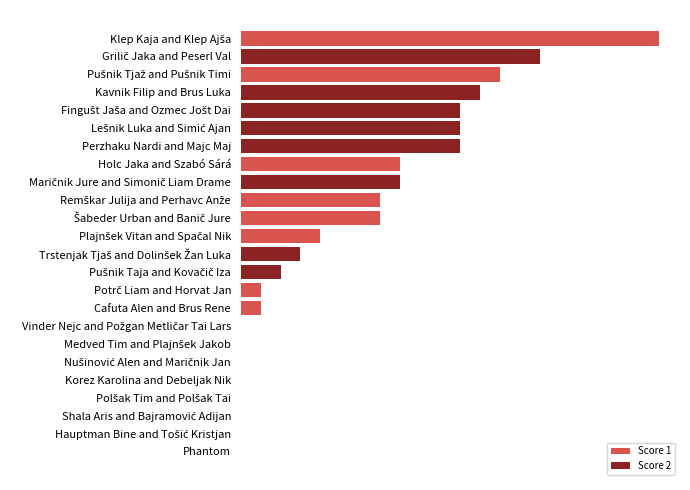

True or false: Score 2 has a value of 11 at Perzhaku Nardi and Majc Maj.

True